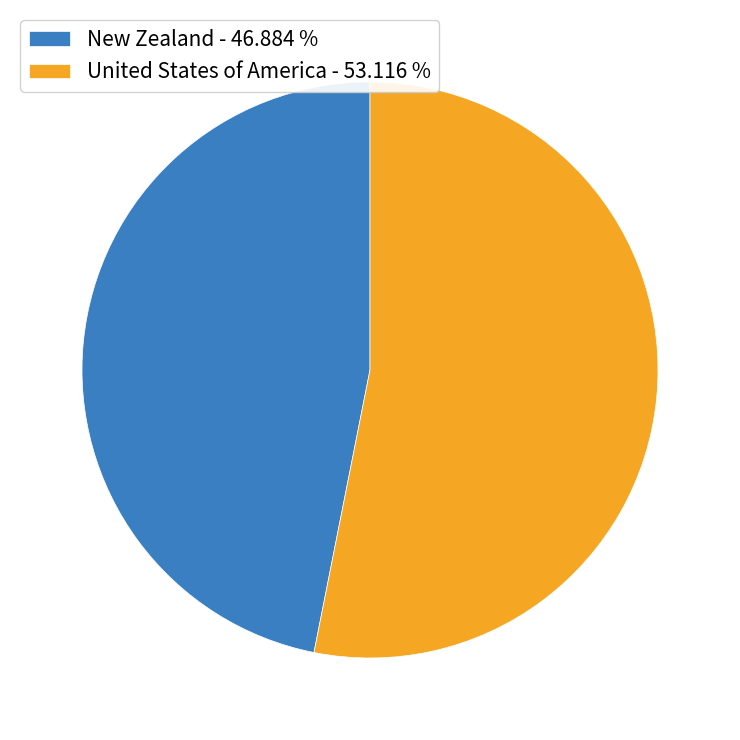

Combined, do New Zealand - 46.884 % and United States of America - 53.116 % account for over 50%?

Yes